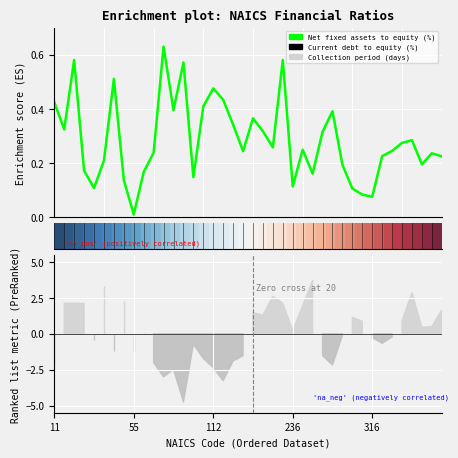

Does the chart display data point markers on the line(s)?

No